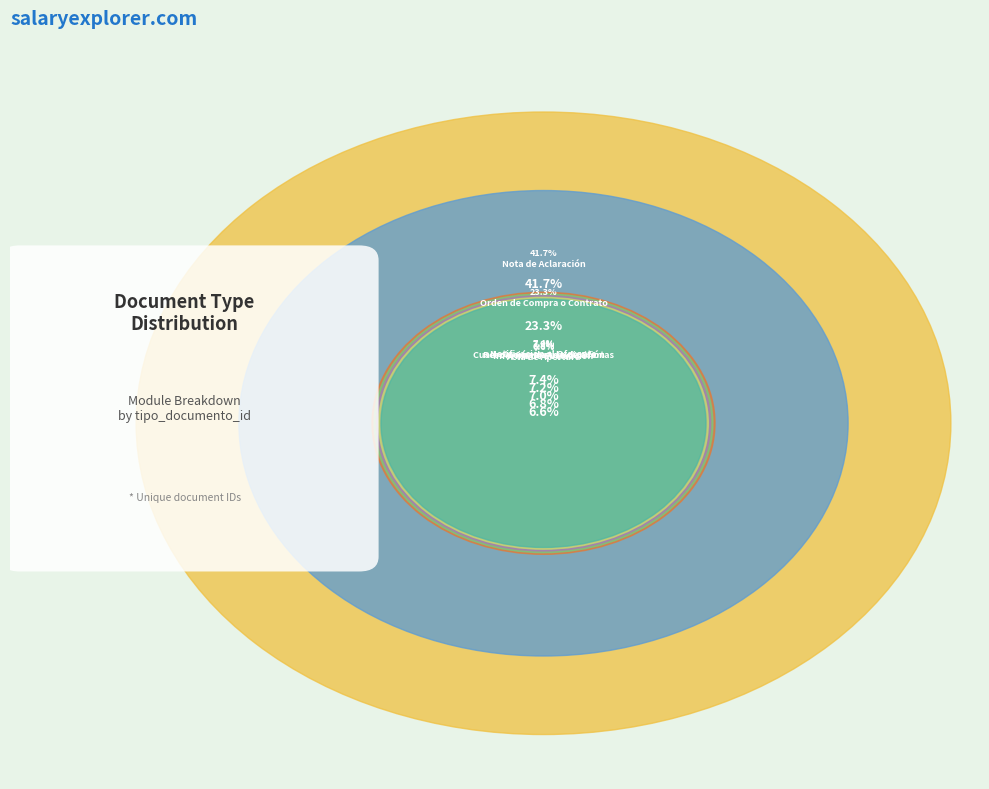

True or false: Nota de Aclaración accounts for 56% of the total.

False